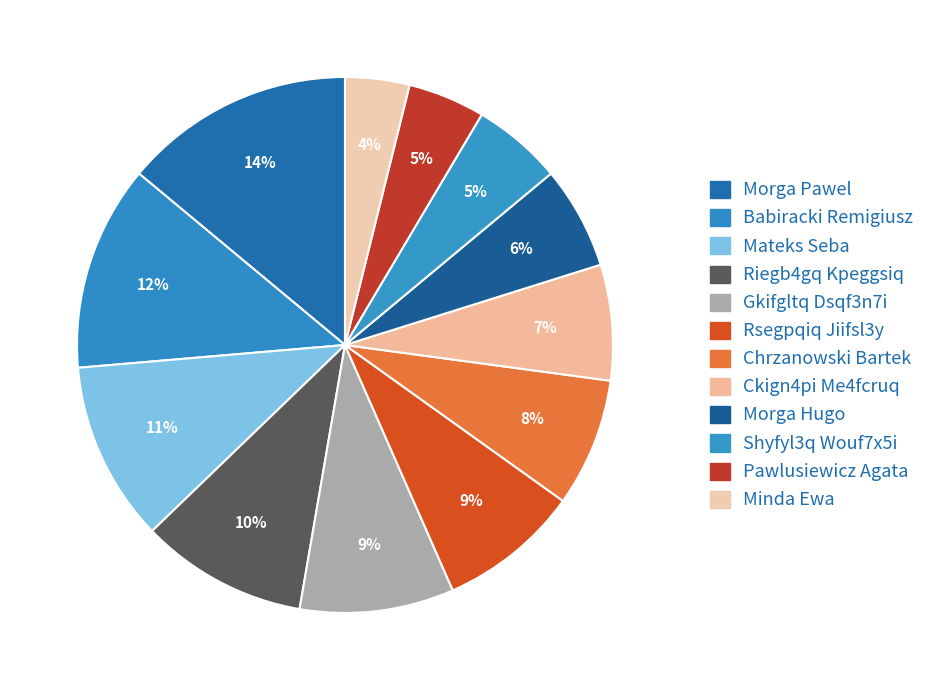

What percentage is the Gkifgltq Dsqf3n7i slice, to the nearest percent?

9%